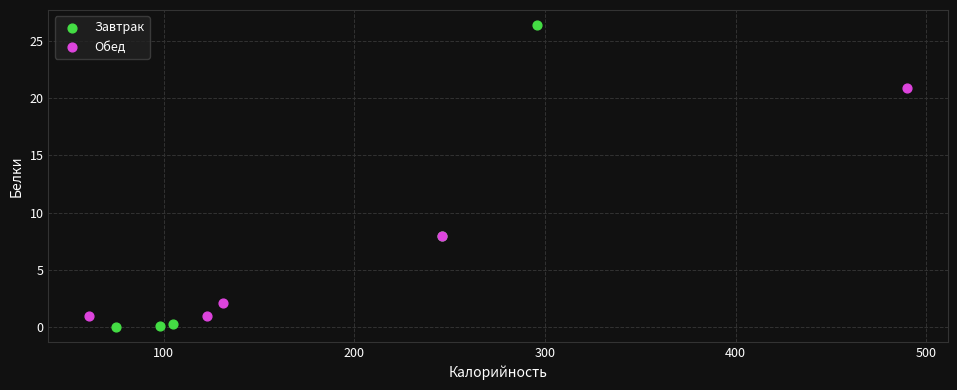

Which series has the largest Y range (max minus min)?

Завтрак